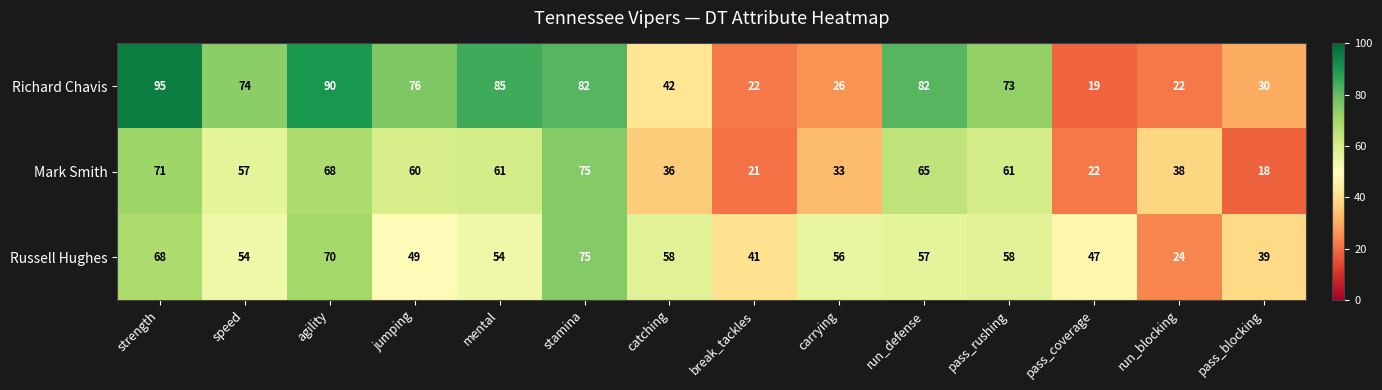

At agility, list the series in order from largest to smallest.

Richard Chavis, Russell Hughes, Mark Smith